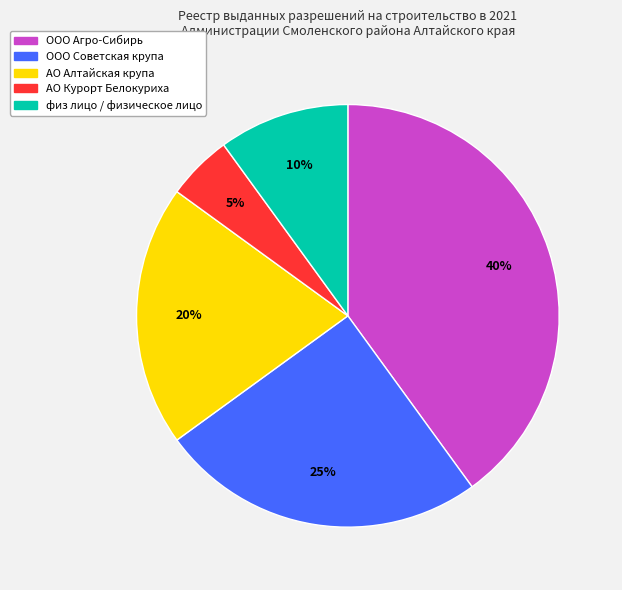

Combined, do АО Курорт Белокуриха and ООО Агро-Сибирь account for over 50%?

No